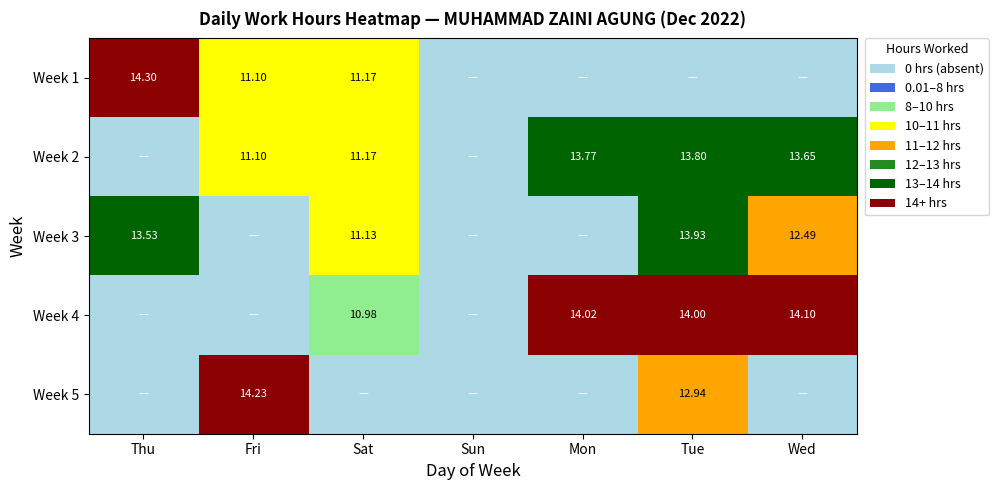

At how many categories does at least one series exceed 5?

6